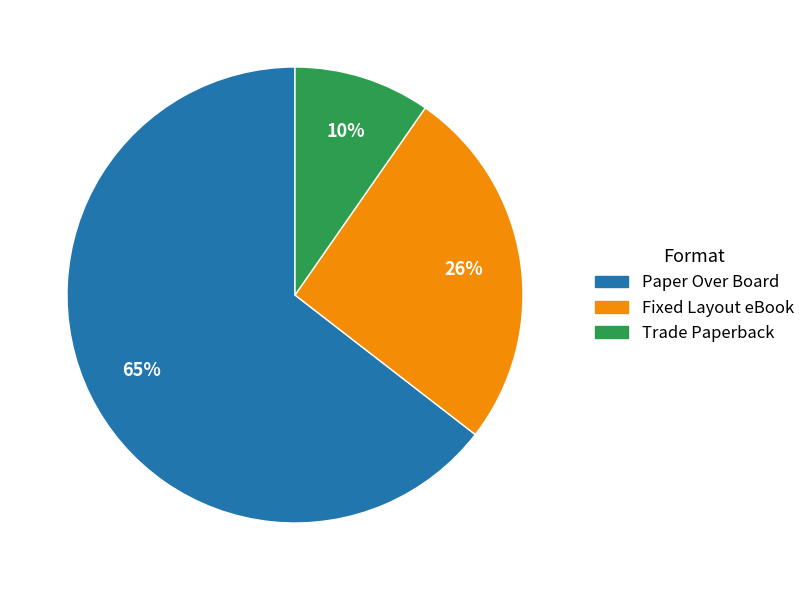

What is the ratio of the value at Paper Over Board to the value at Fixed Layout eBook?

2.5